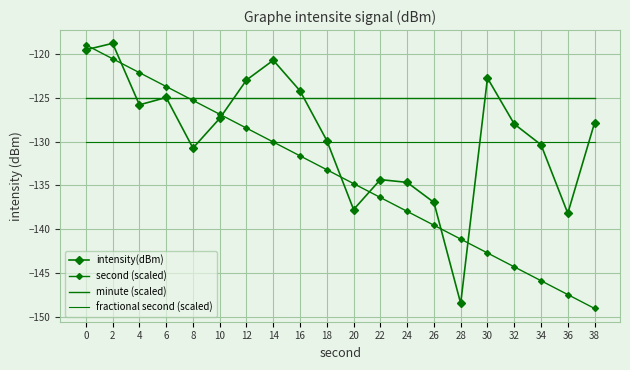

What is the greatest value displayed?

-118.8